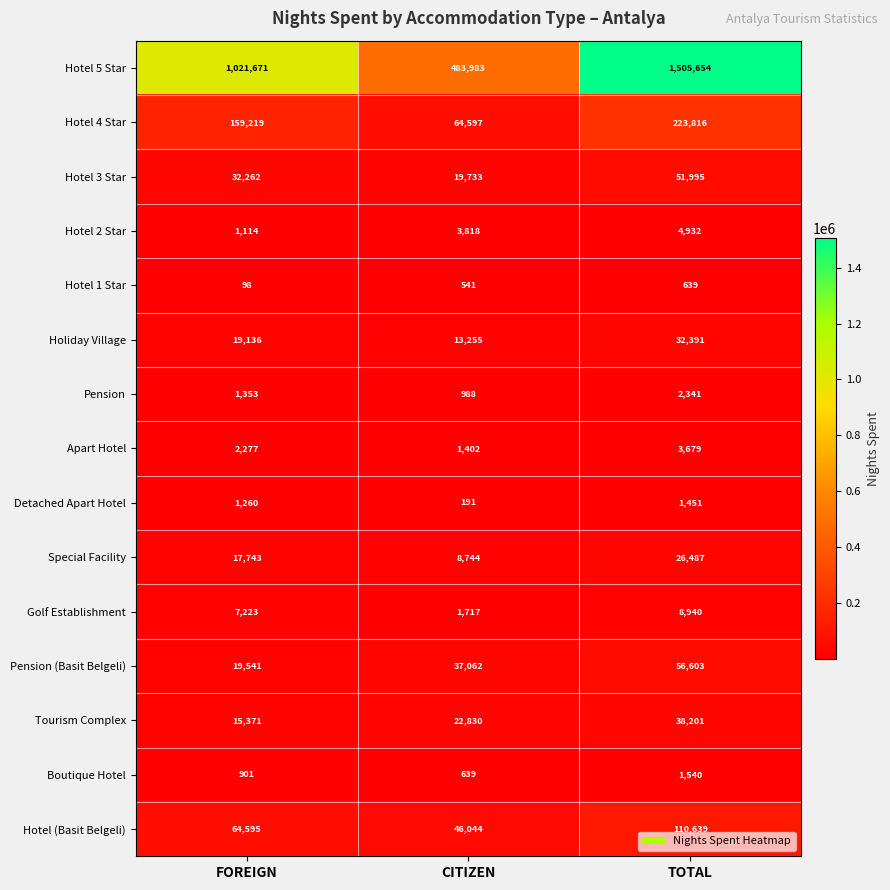

The value of Hotel 4 Star at TOTAL is 346941. True or false?

False